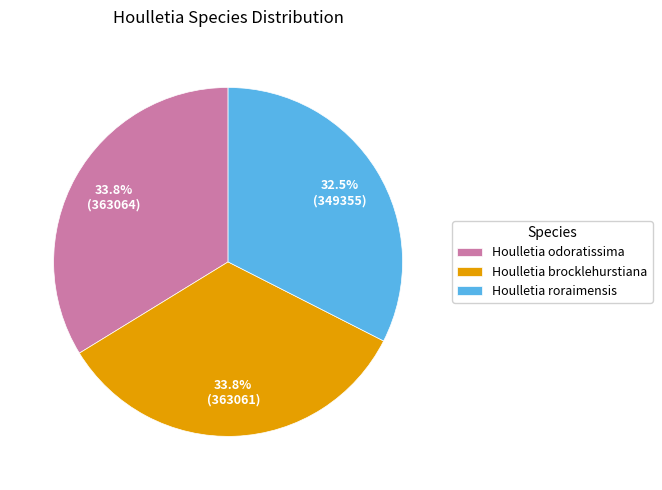

Is it true that Houlletia brocklehurstiana is 19% of the pie?

False